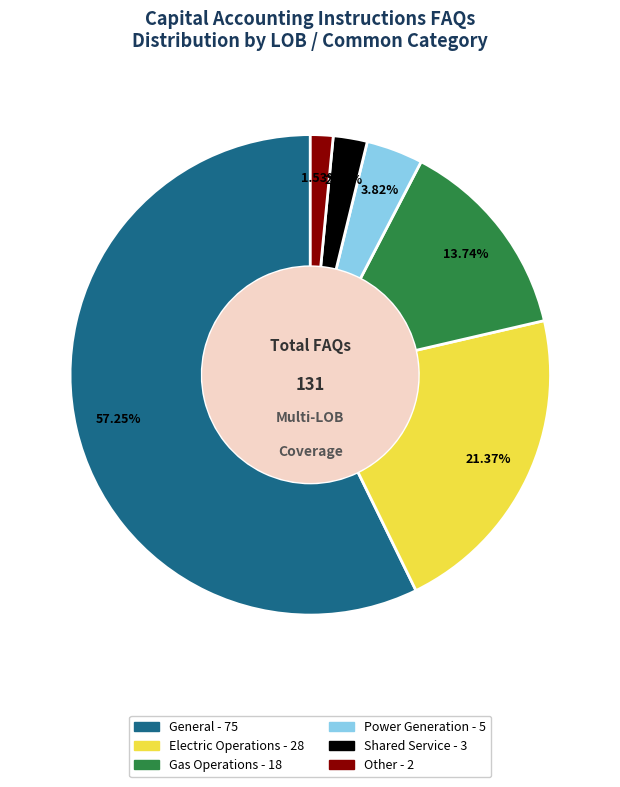

Which has a higher value, Gas Operations or Shared Service?

Gas Operations